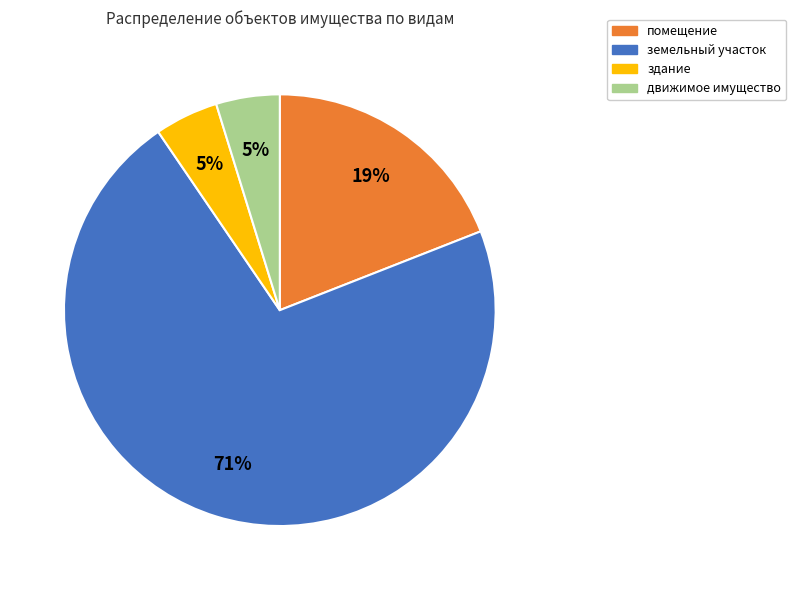

Is there any slice that represents more than half of the pie?

Yes